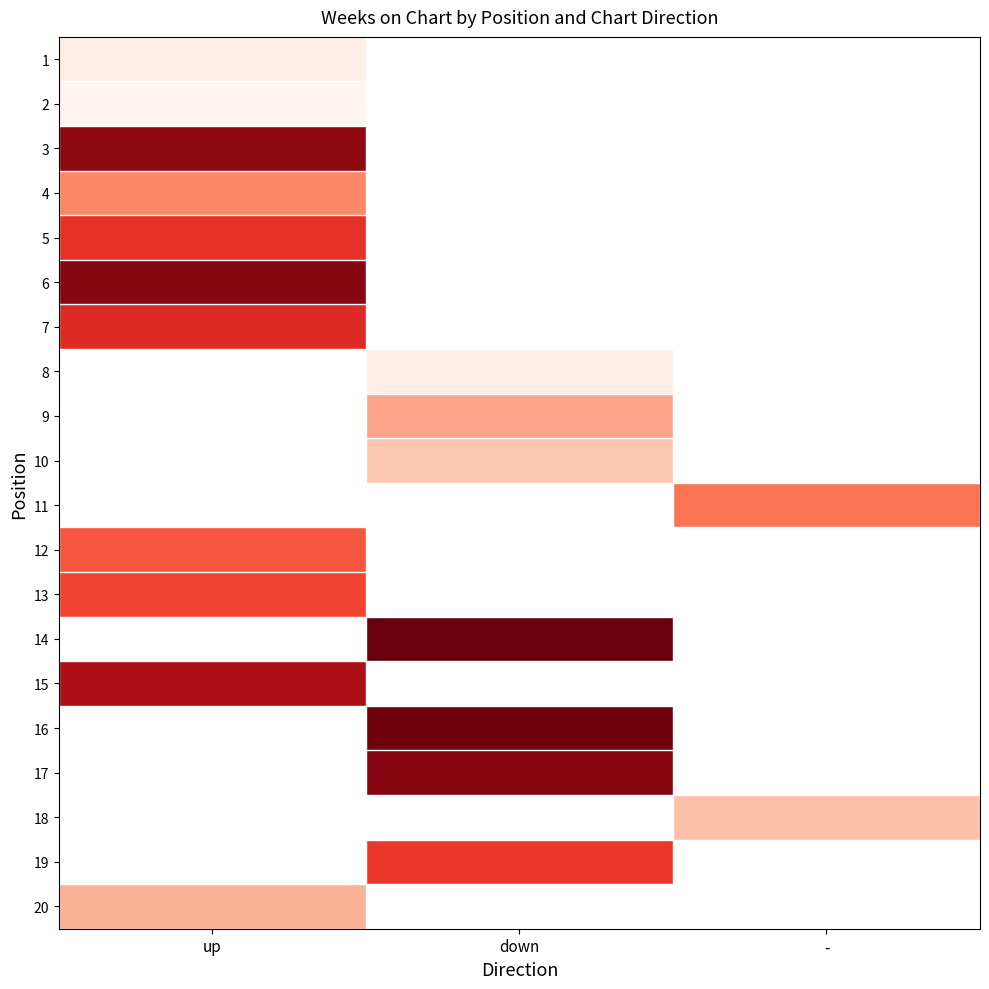

Rank the series by their maximum value, from highest to lowest.

6, 3, 7, 5, 8, 9, 10, 11, 13, 12, 4, 1, 2, 14, 15, 16, 17, 18, 19, 20